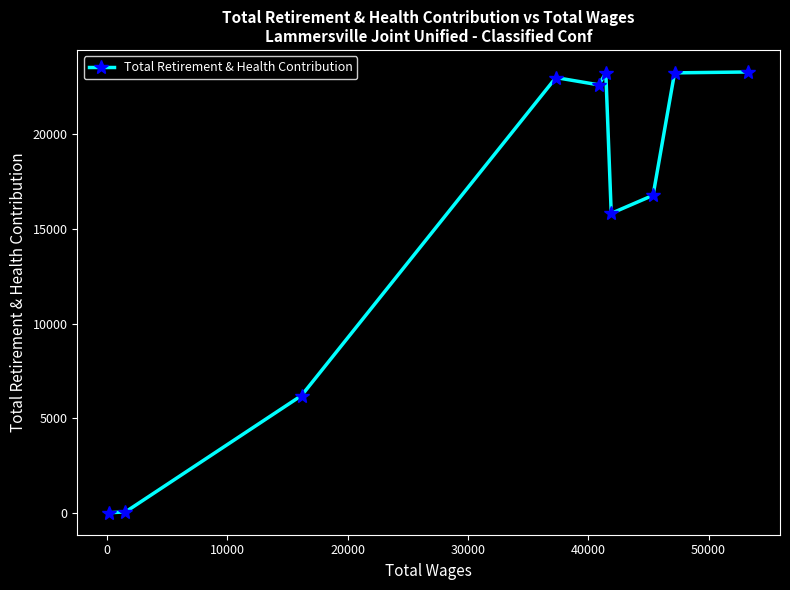

How many interior local peaks (higher than both neighbors) does the data have?

2